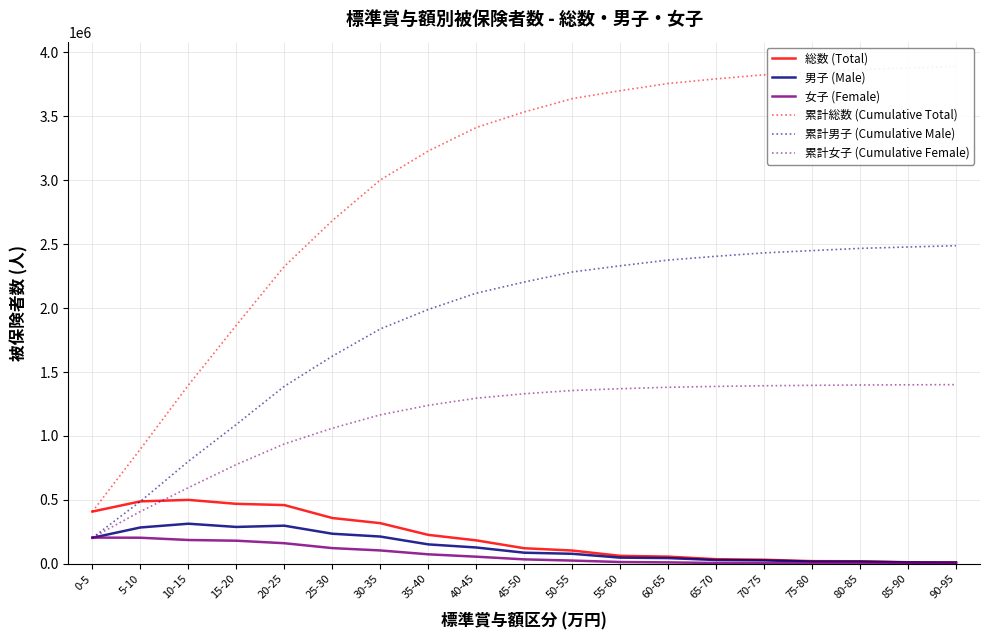

Which series has the largest range (max minus min)?

累計総数 (Cumulative Total)